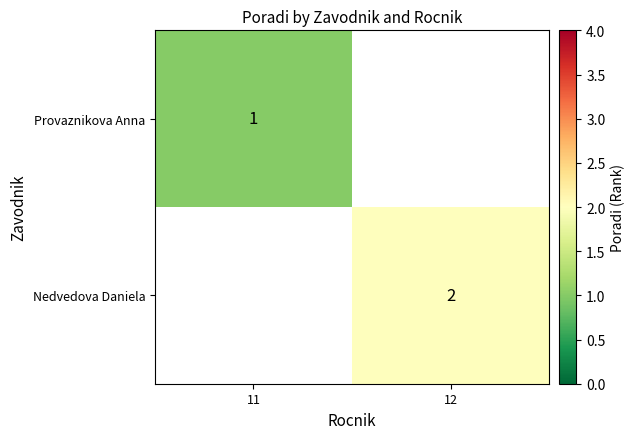

Is the value of Provaznikova Anna at 11 greater than the value of Nedvedova Daniela at 12?

No